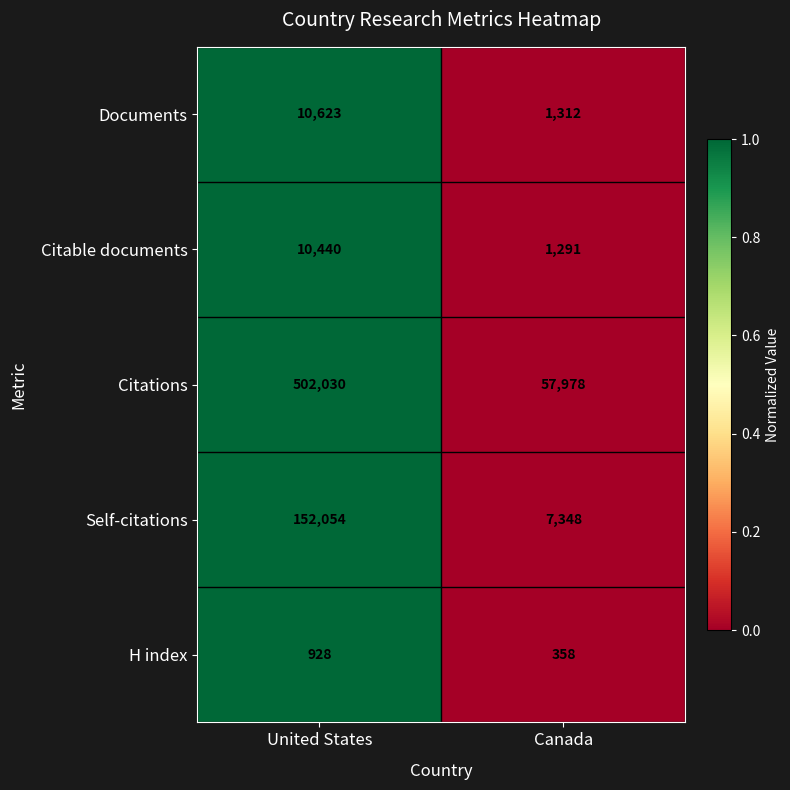

Is it true that Citable documents equals 10440 at United States?

True